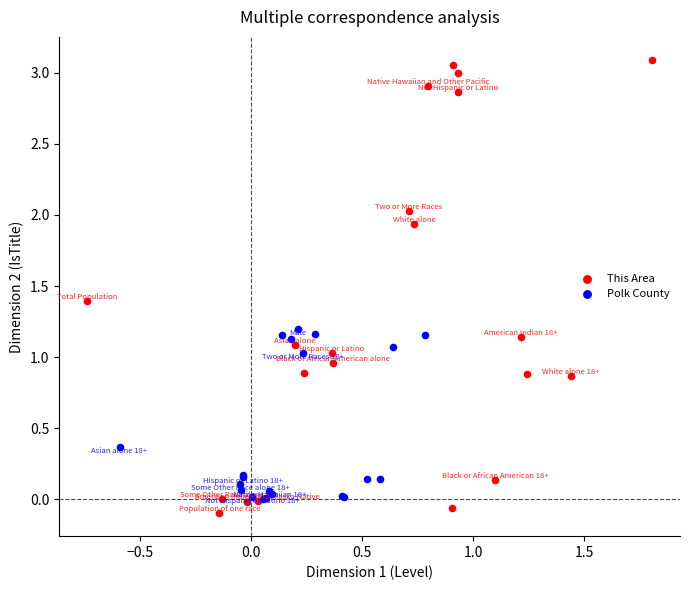

Which series has the largest Y range (max minus min)?

This Area